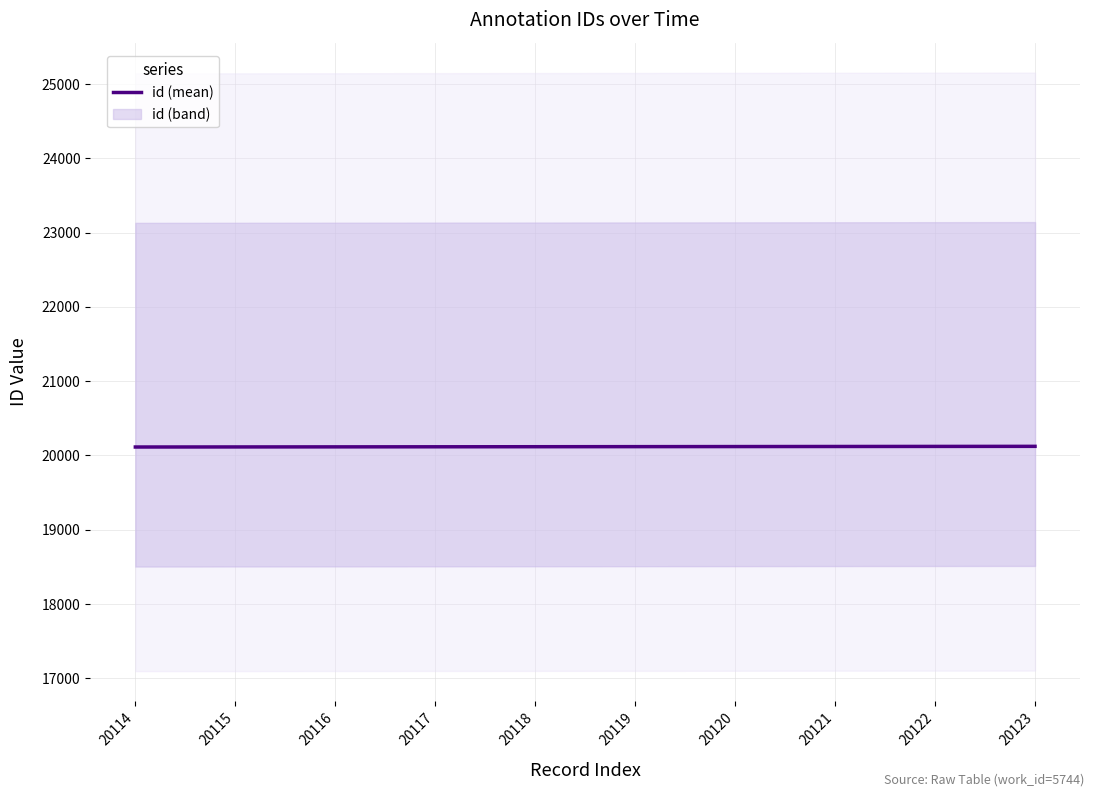

True or false: the data has more than 2 interior local peaks.

False